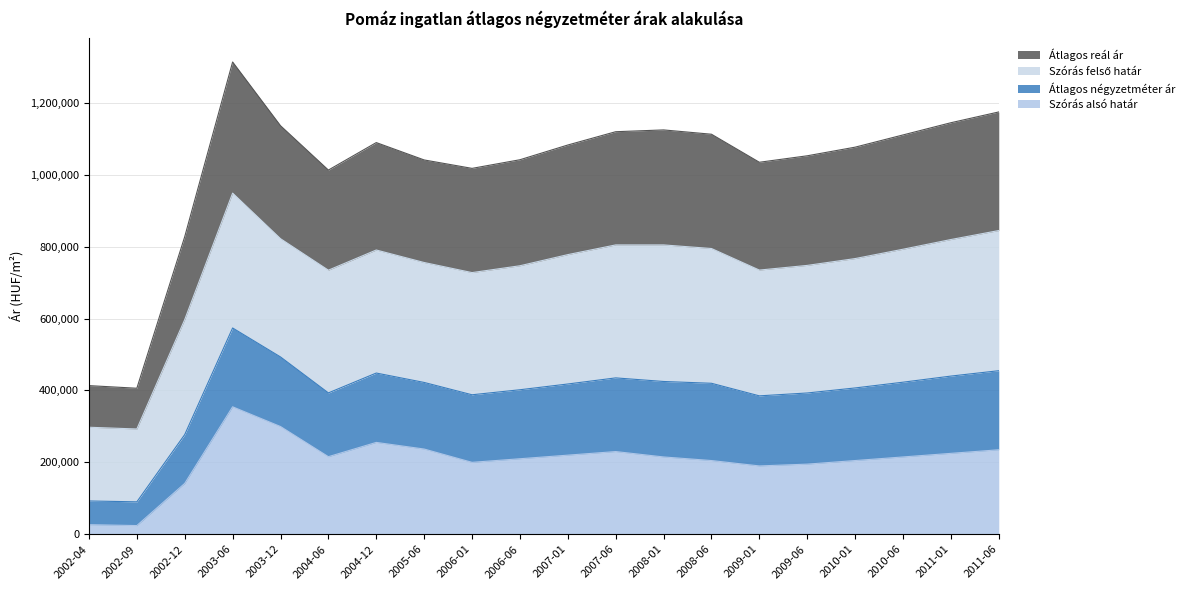

The value of Szórás alsó határ at 2002-04 is 26507. True or false?

True